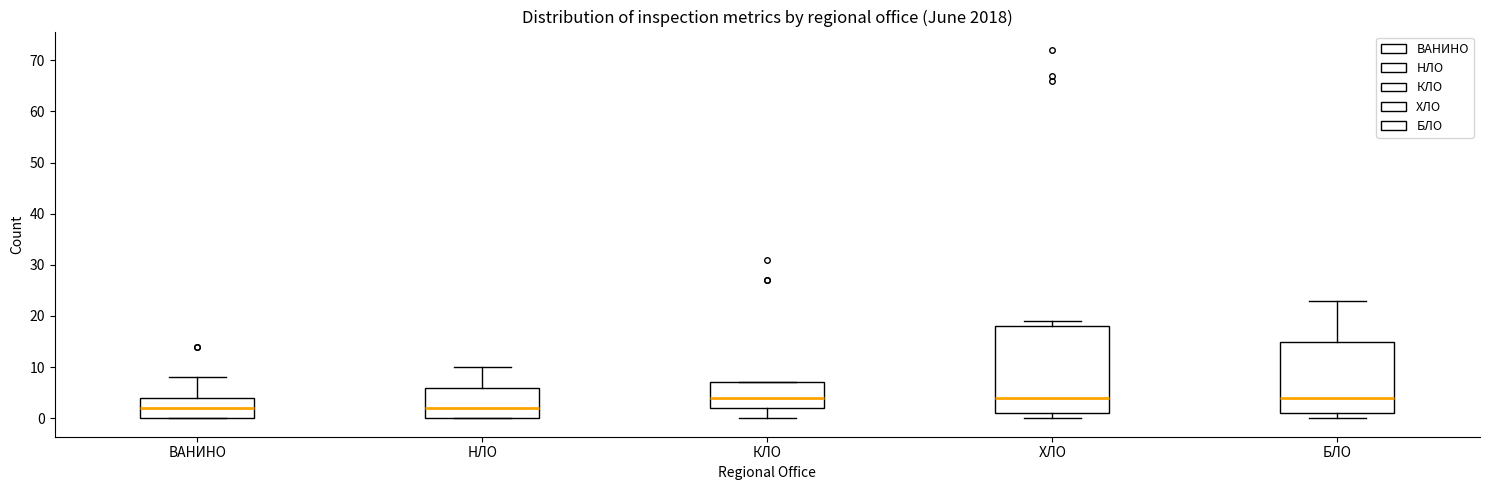

Where is the upper edge of the box for ВАНИНО on the y-axis? The values are not printed on the chart, so give them approximately, as read against the axis.

4